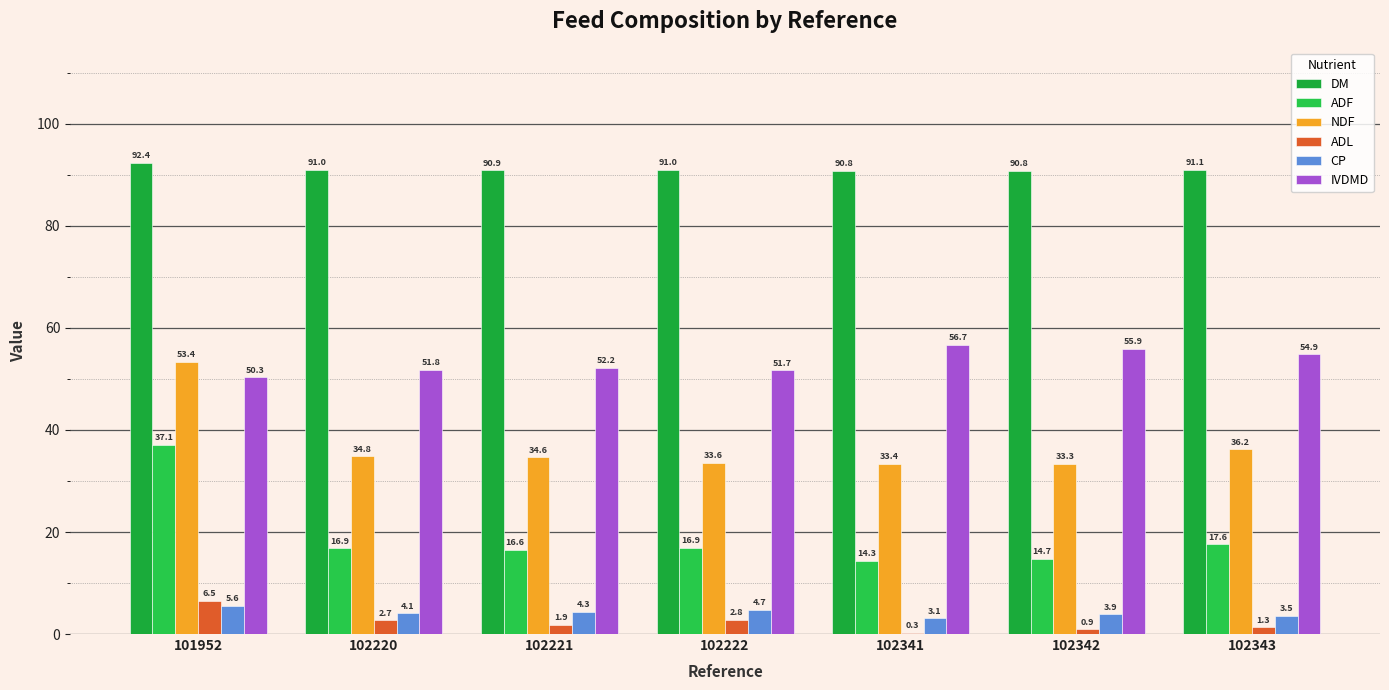

Is it true that IVDMD equals 52.2 at 102221?

True